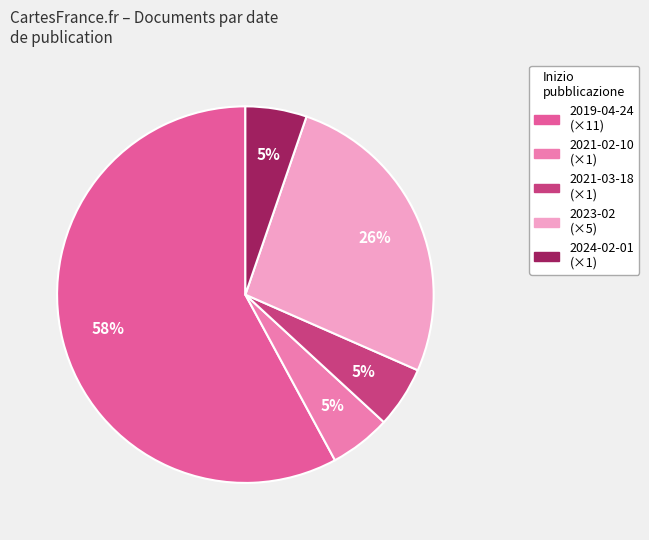

Is there a majority slice in this chart?

Yes